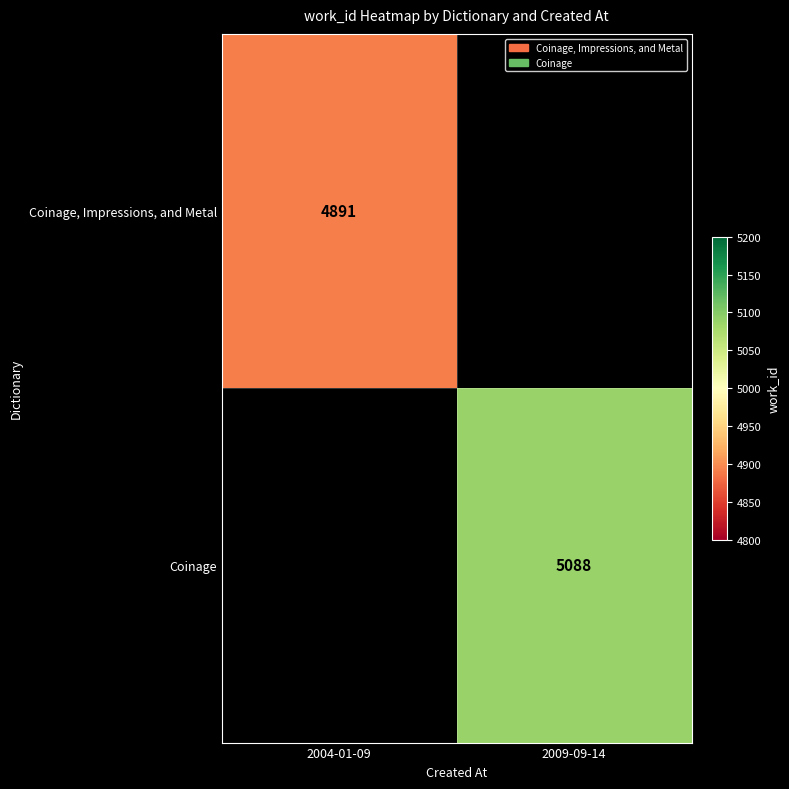

Is it true that Coinage equals 2911 at 2009-09-14?

False